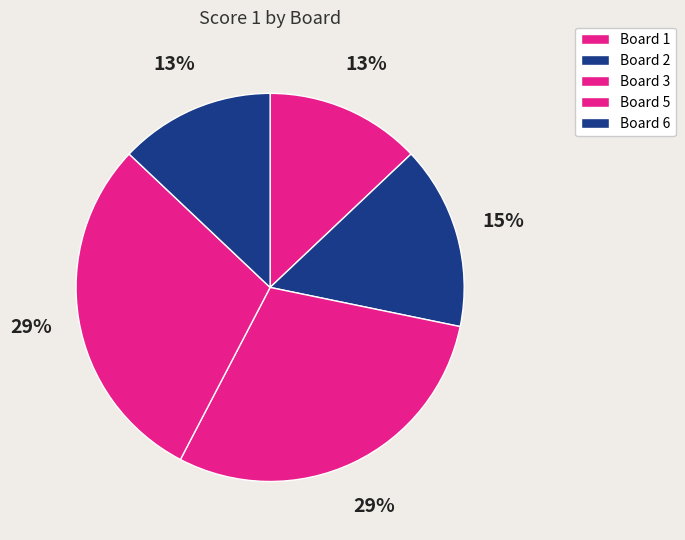

How many slices are in this pie chart?

5